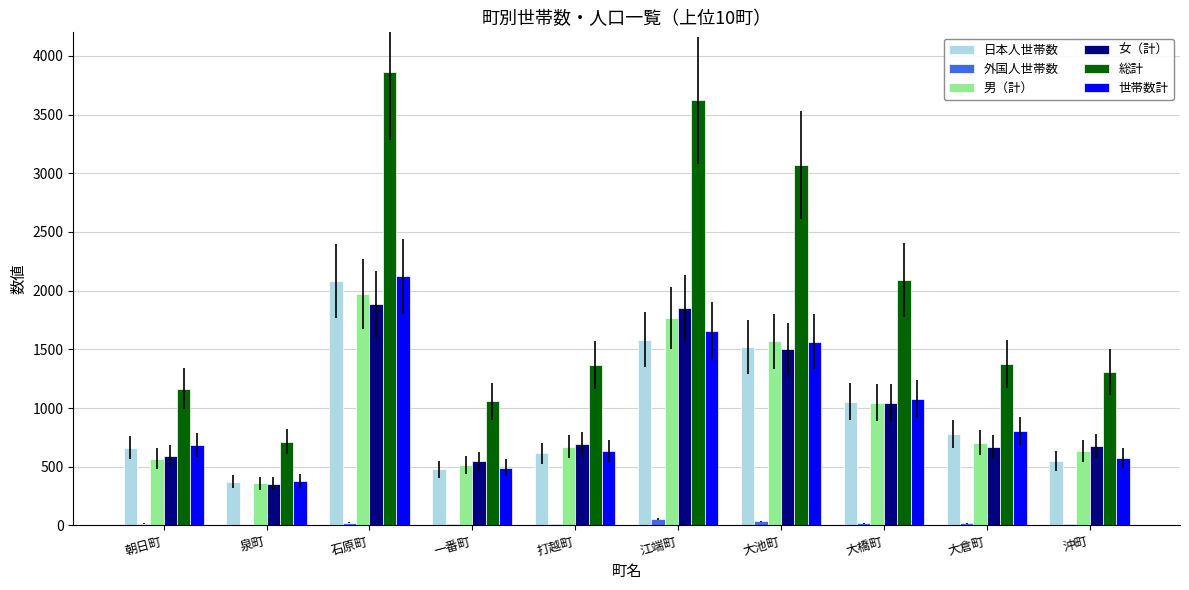

Between 一番町 and 江端町, which series saw the biggest shift?

総計